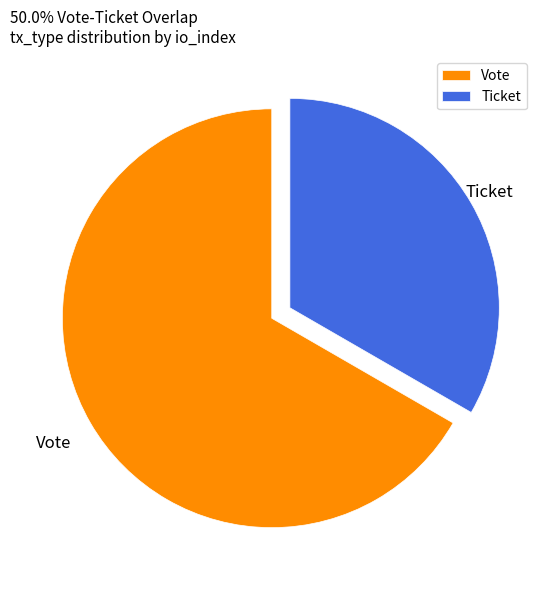

Which slice is the largest?

Vote